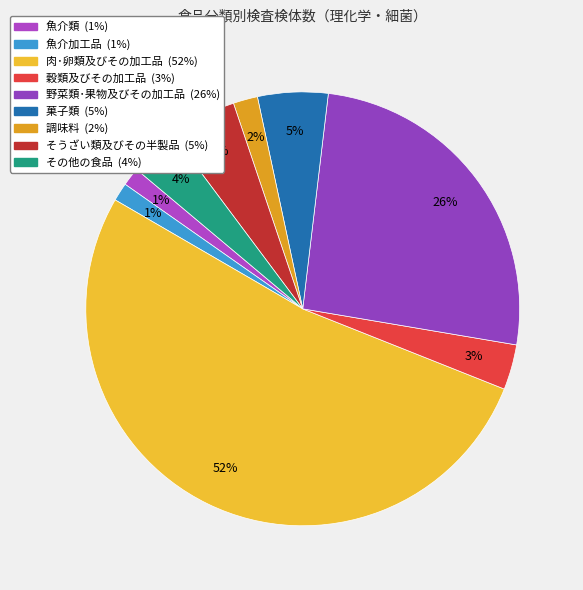

To the nearest percent, what is the difference between the largest and smallest slice percentages?

51%